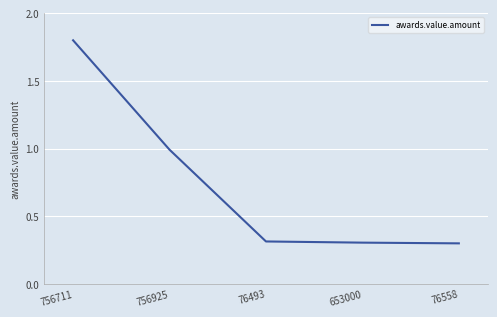

Reading left to right, transcribe all the data shown in this chart.

756711=1.8	756925=1.0	76493=0.3	653000=0.3	76558=0.3